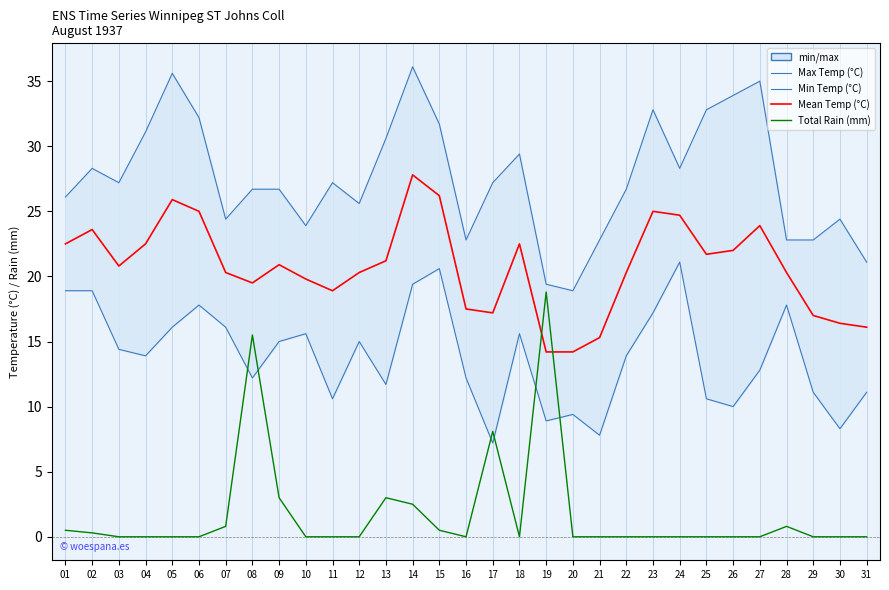

What is the value of the Mean Temp (°C) point at the 27th from the left?

23.9